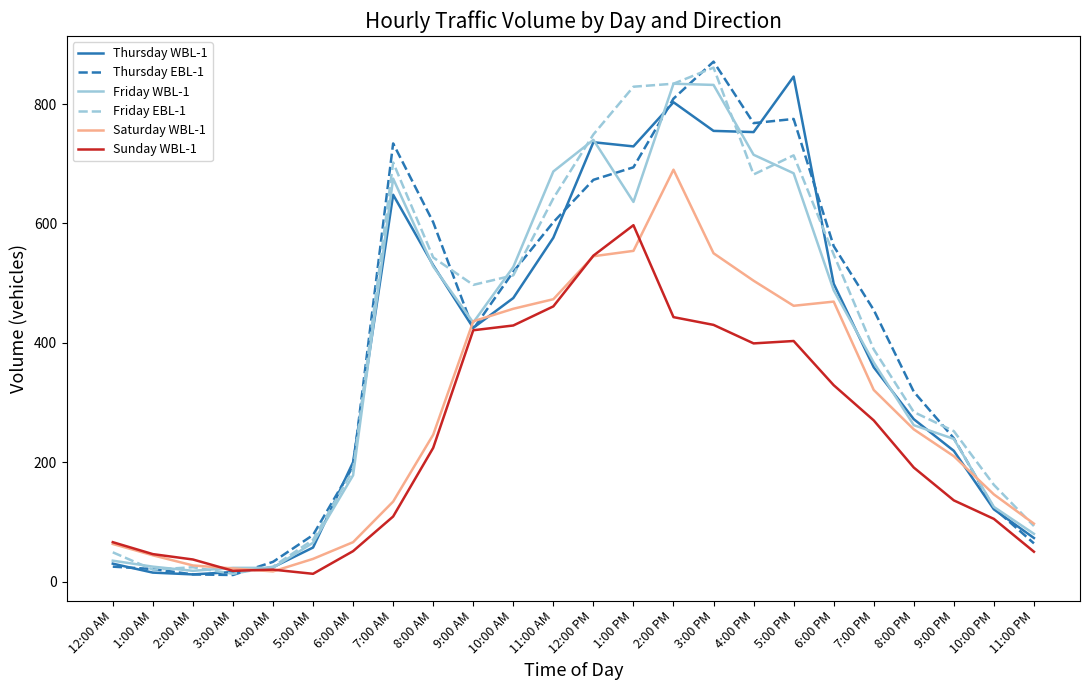

Which label corresponds to the largest value in the chart?

3:00 PM